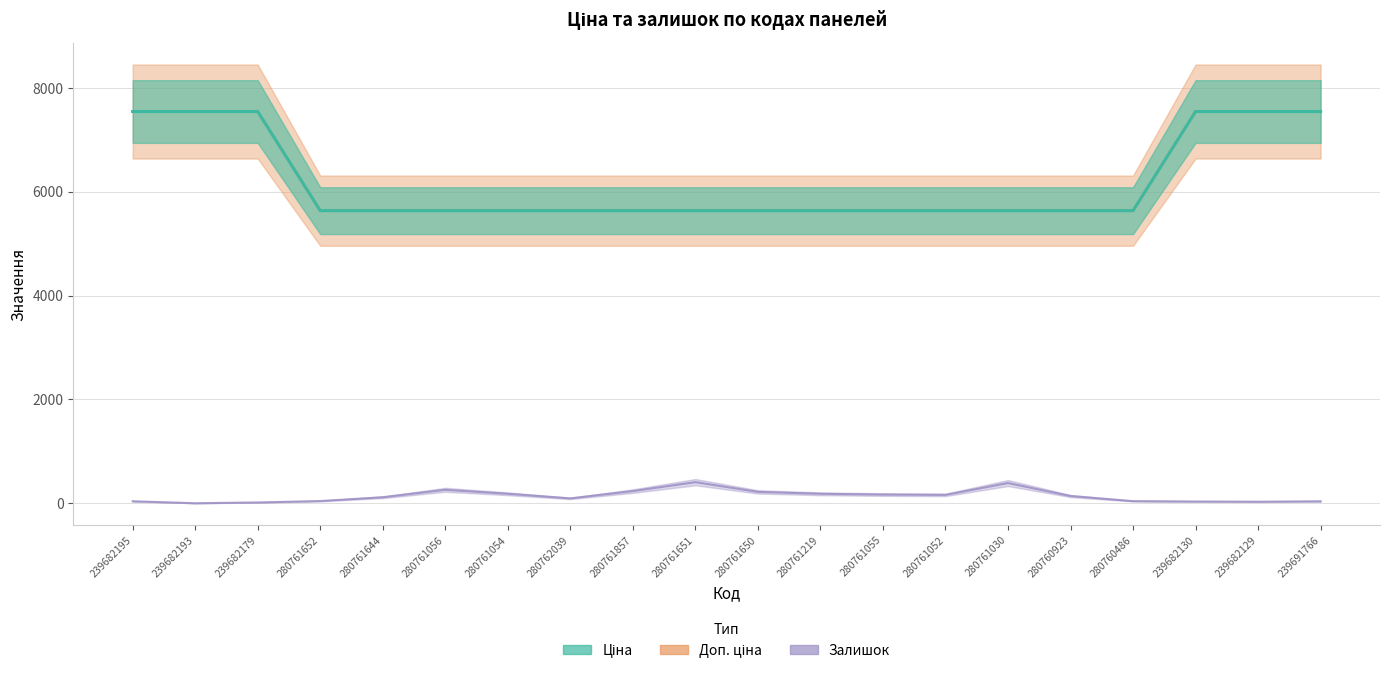

How many interior local valleys does the Залишок series have?

4